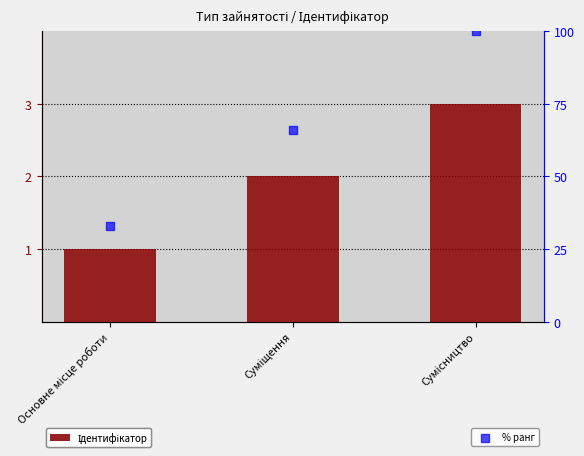

Which series has the largest total across all categories?

% ранг